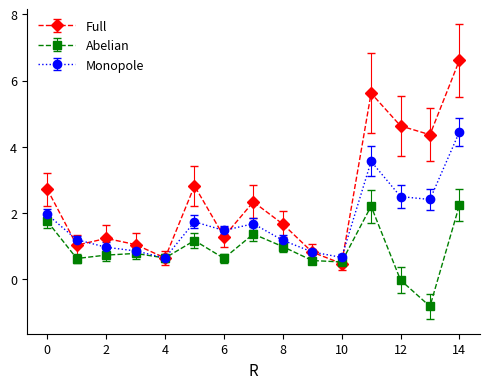

What is the value of the Monopole point at the 7th from the left?

1.5